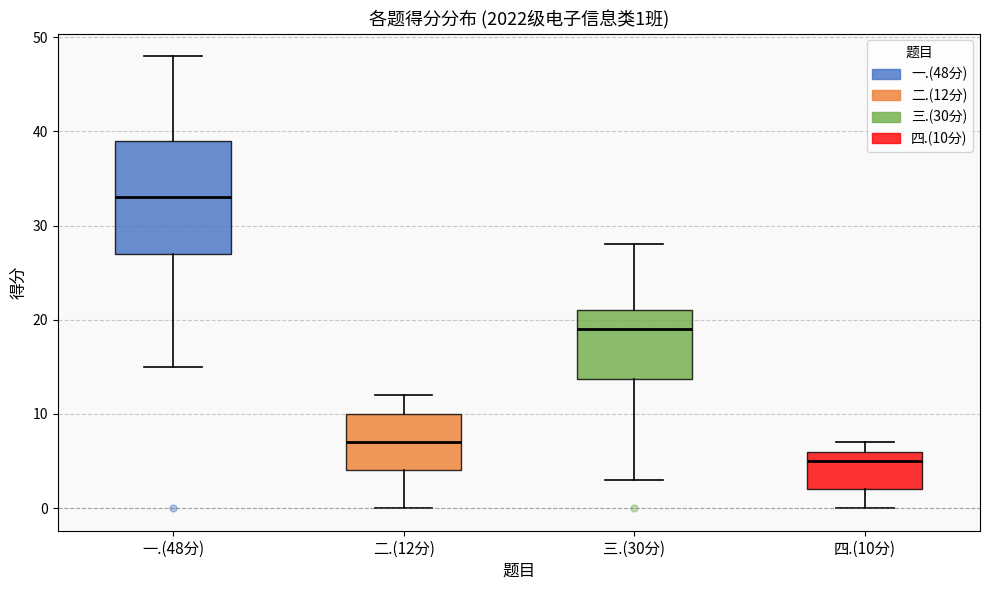

Which box's median line is the lowest?

四.(10分)